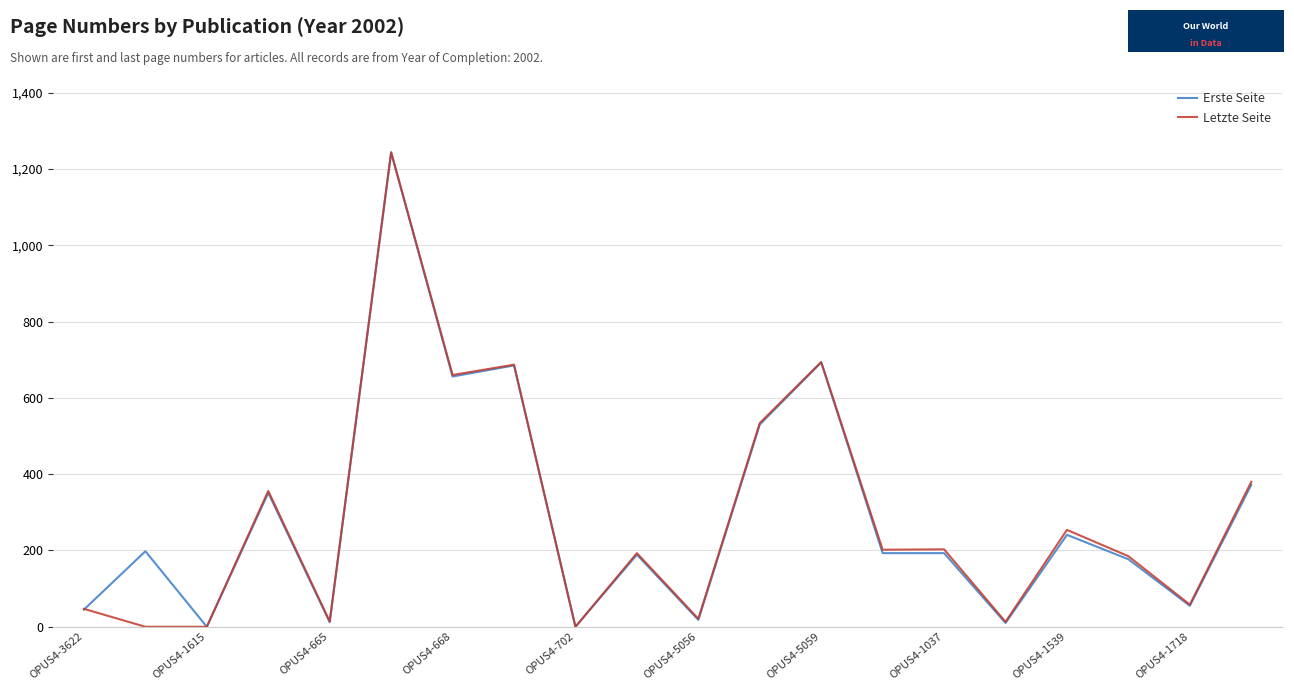

Which series ends up on top after the final intersection of Erste Seite and Letzte Seite?

Erste Seite